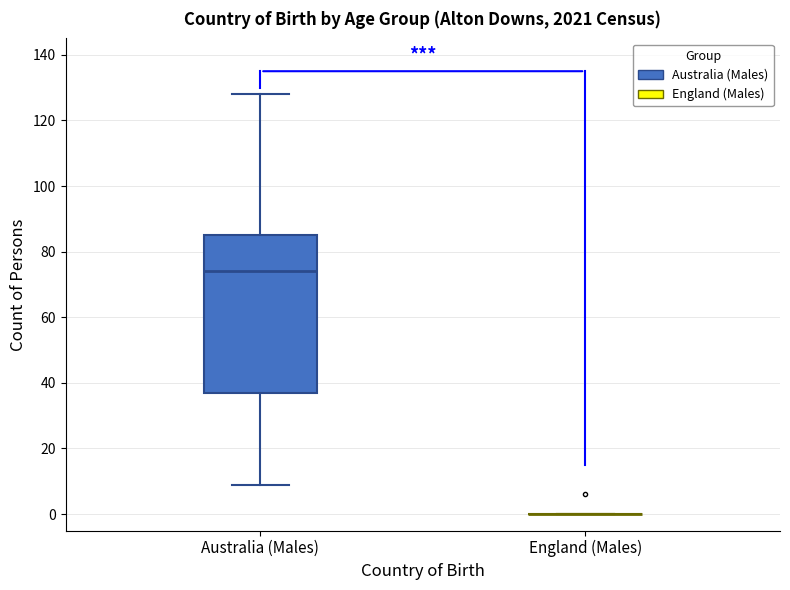

Where is the upper edge of the box for Australia (Males) on the y-axis? The values are not printed on the chart, so give them approximately, as read against the axis.

86